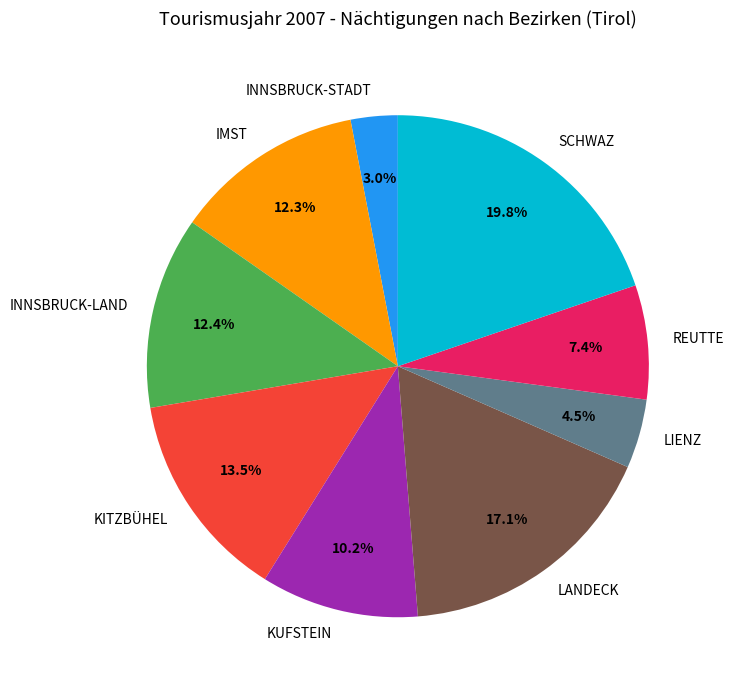

What percentage is NOT represented by REUTTE?

92.6%